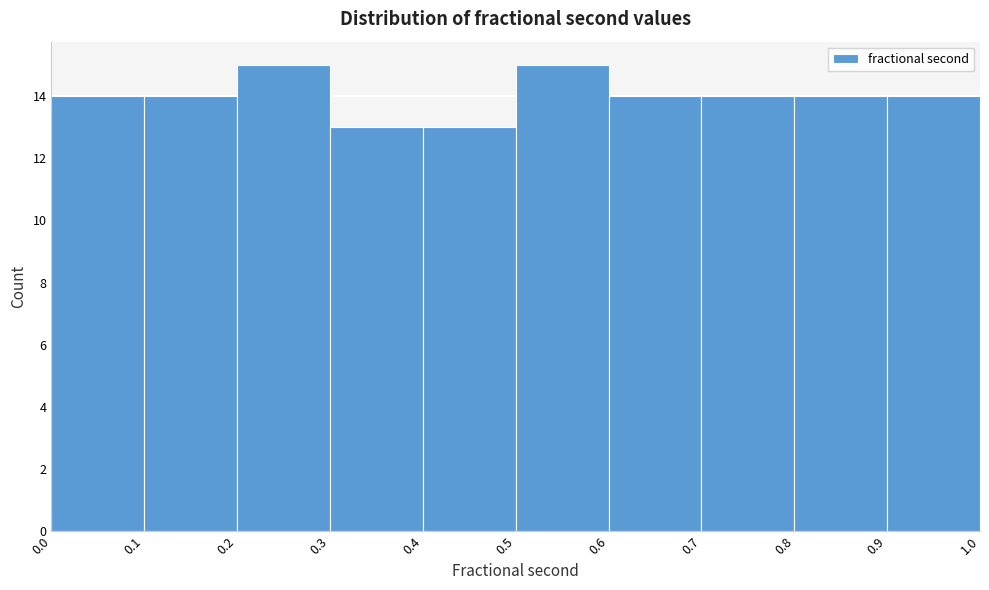

What is the height of the bar covering 0.5 to 0.6 on the x-axis? The values are not printed on the chart, so give them approximately, as read against the axis.

15